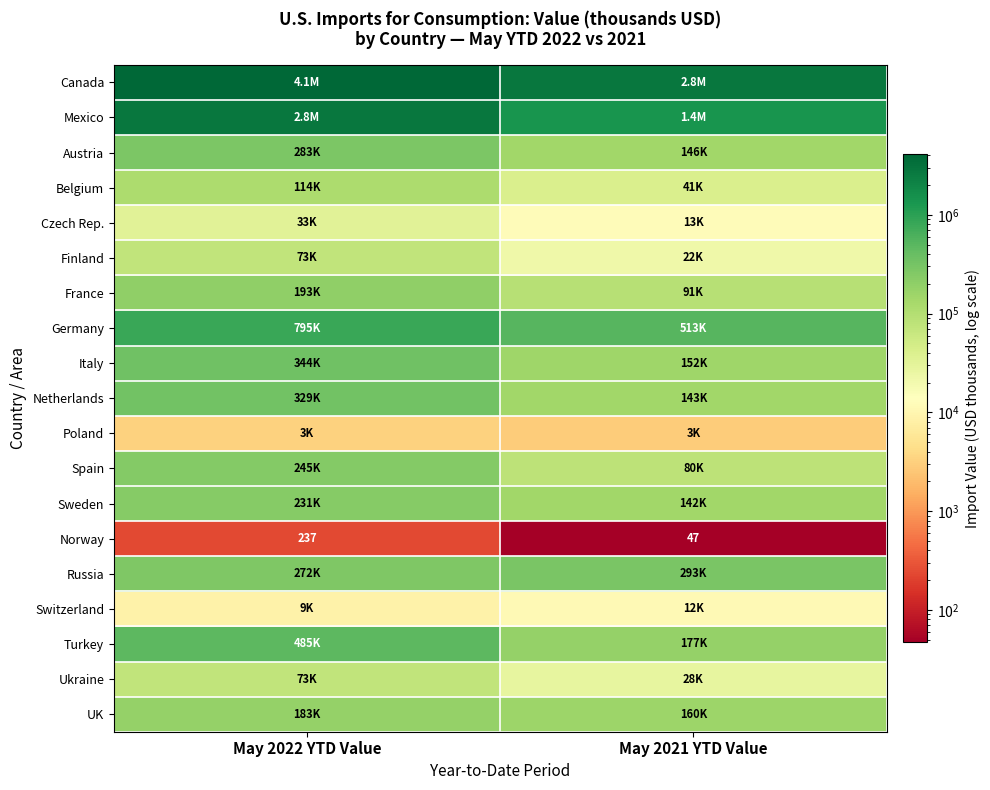

Which has a higher value, May 2021 YTD Value or May 2022 YTD Value?

May 2022 YTD Value